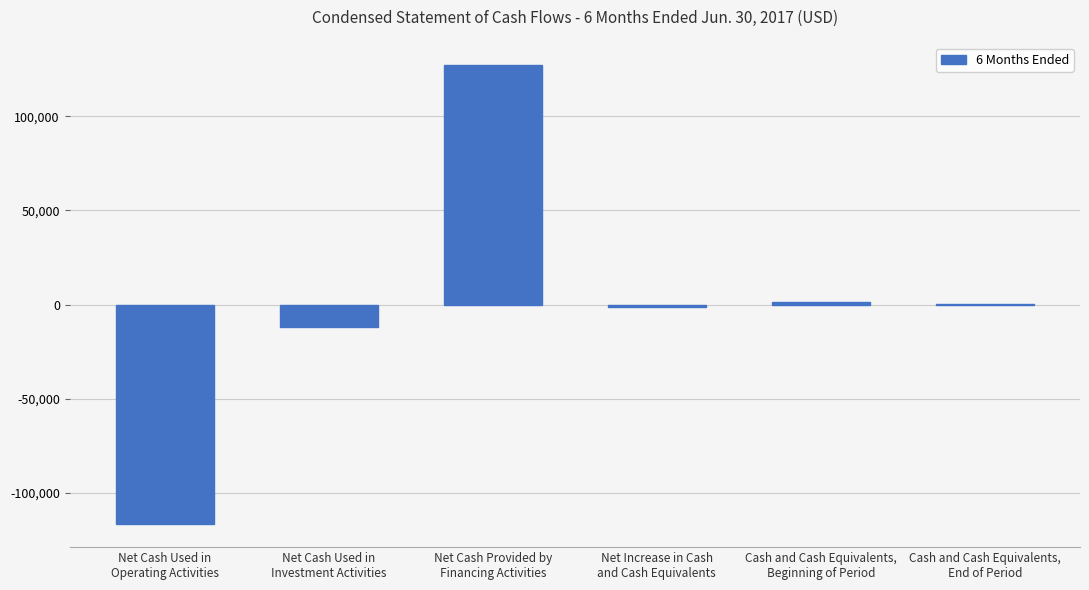

What is the maximum value shown in the chart?

127000